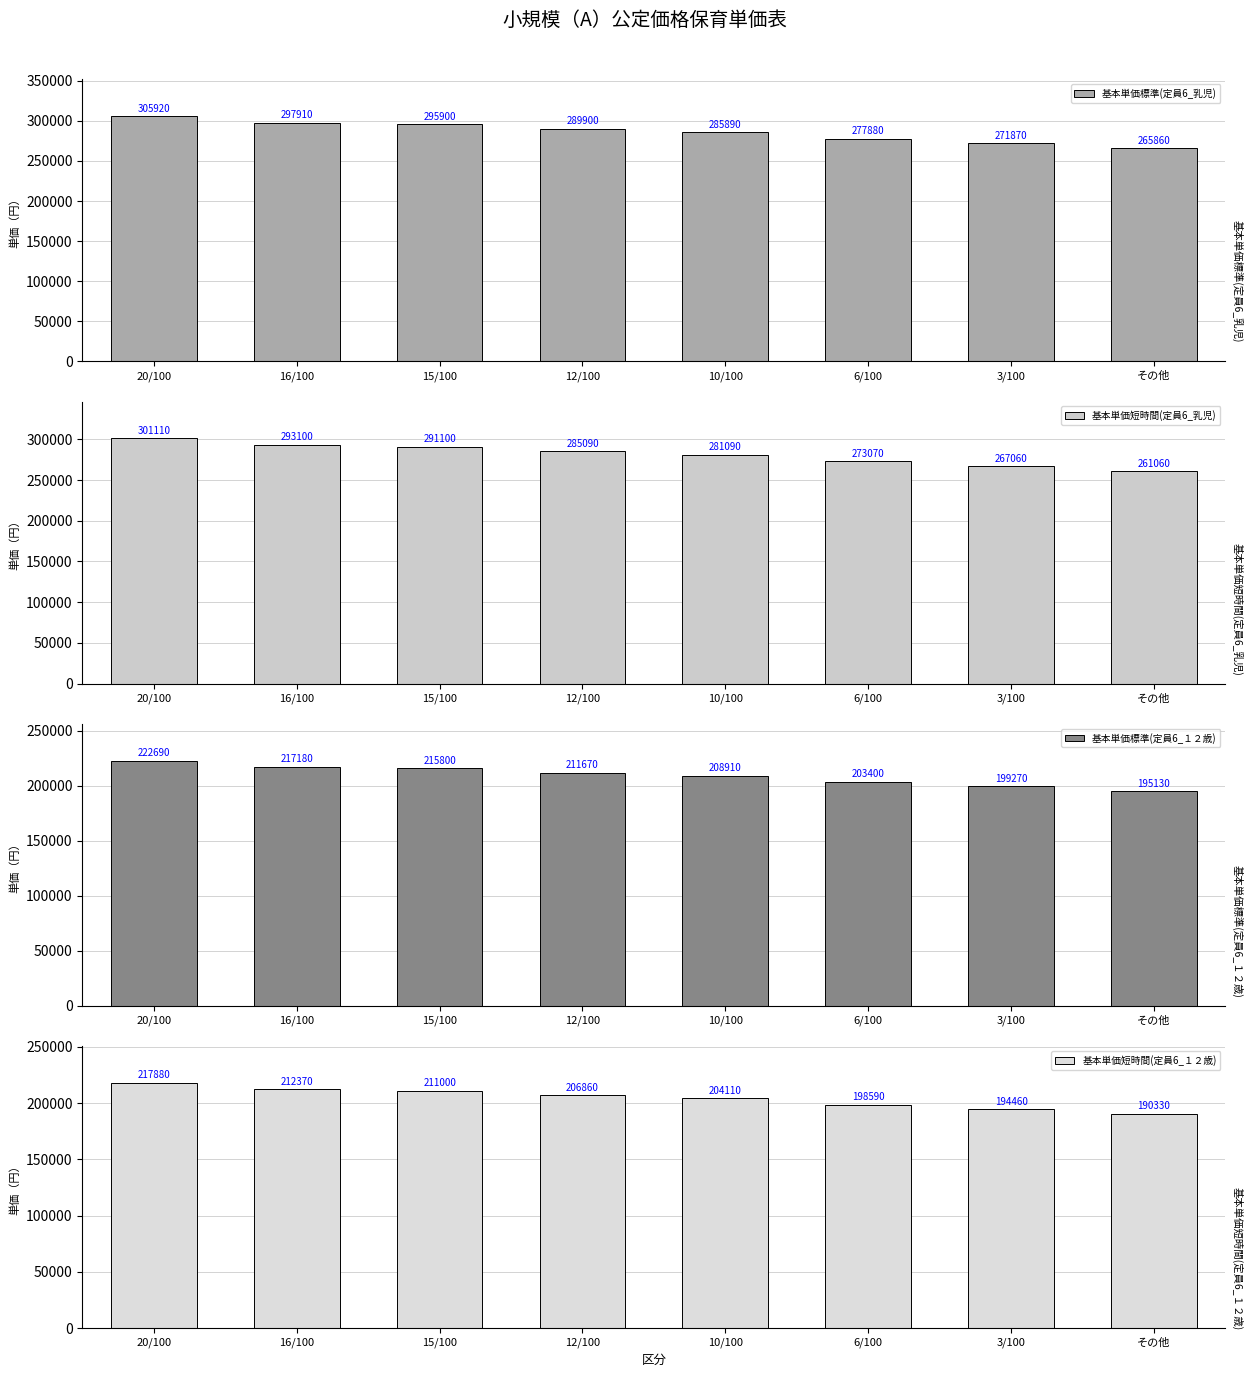

At which label is 基本単価短時間(定員6_乳児) closest to 281085?

10/100